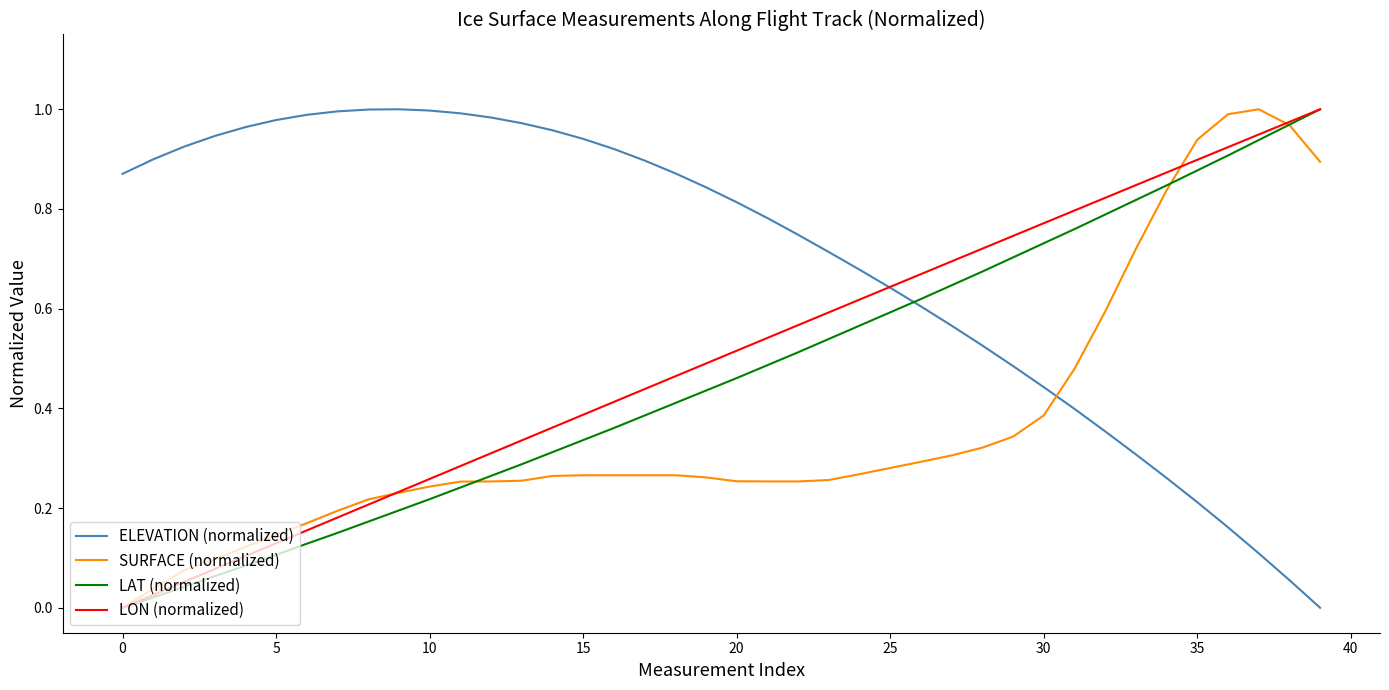

Which series has the largest total across all categories?

ELEVATION (normalized)